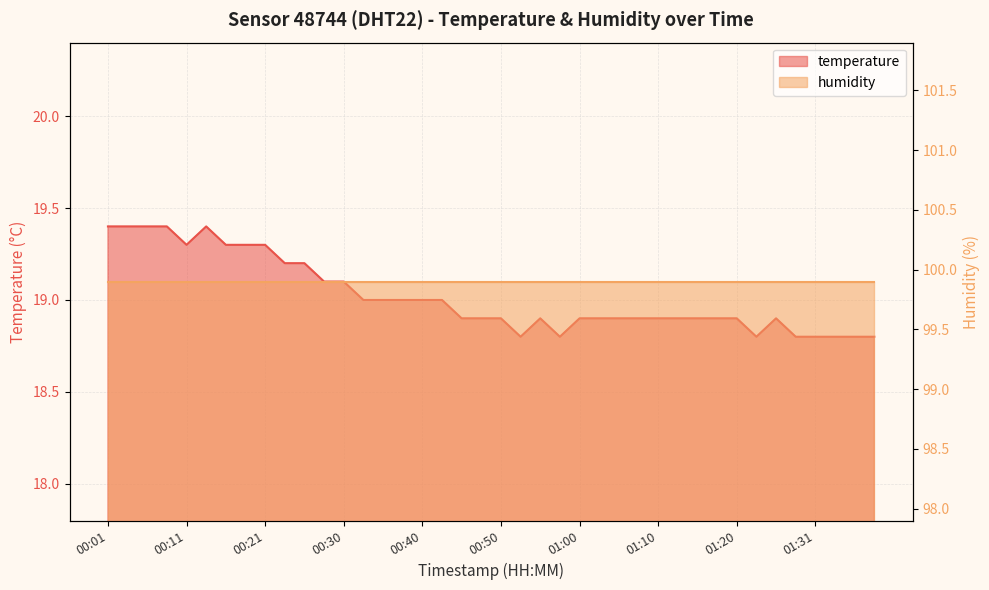

Reading left to right, list all the values displayed in this chart.

00:01=19.4	00:03=19.4	00:06=19.4	00:08=19.4	00:11=19.3	00:13=19.4	00:16=19.3	00:18=19.3	00:21=19.3	00:23=19.2	00:26=19.2	00:28=19.1	00:30=19.1	00:33=19.0	00:35=19.0	00:38=19.0	00:40=19.0	00:43=19.0	00:45=18.9	00:48=18.9	00:50=18.9	00:53=18.8	00:55=18.9	00:58=18.8	01:00=18.9	01:03=18.9	01:05=18.9	01:08=18.9	01:10=18.9	01:13=18.9	01:15=18.9	01:18=18.9	01:20=18.9	01:23=18.8	01:26=18.9	01:28=18.8	01:31=18.8	01:33=18.8	01:36=18.8	01:38=18.8